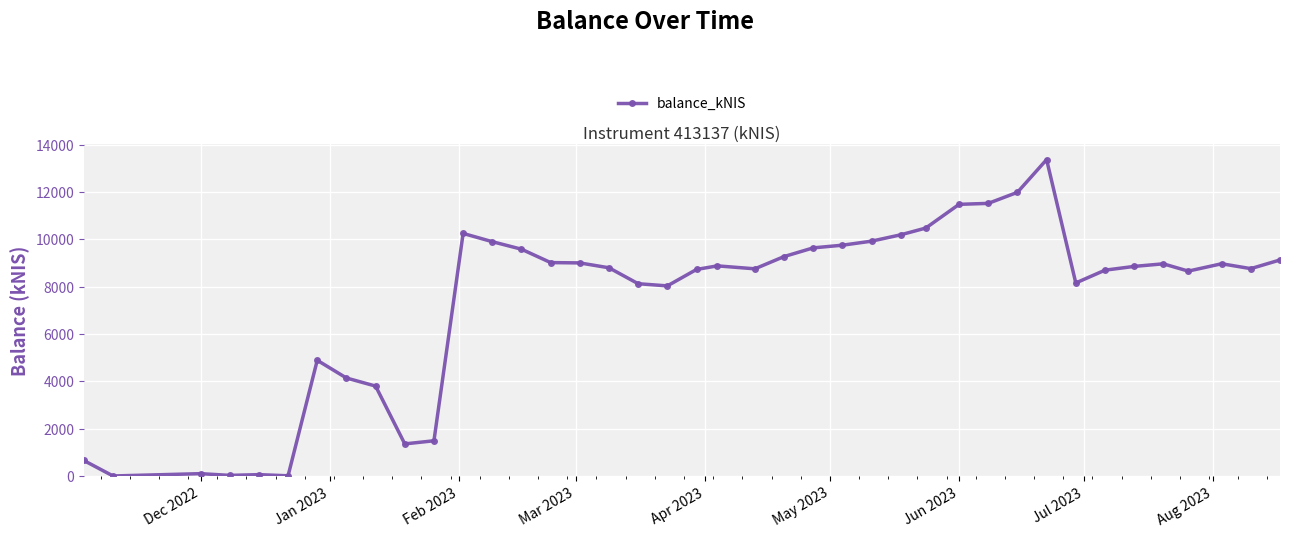

What is the value of the 14th point from the left?

9583.7